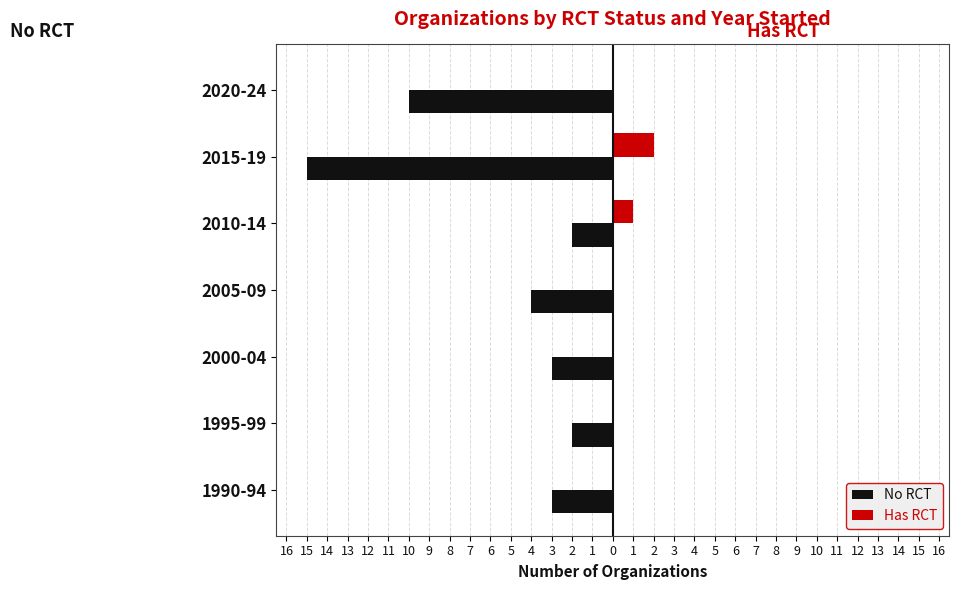

What is the sum of all Has RCT values?

3